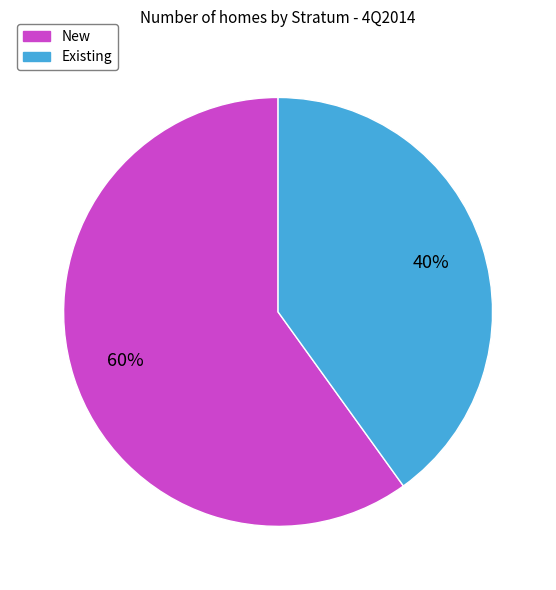

Which category has the smallest portion of the pie?

Existing